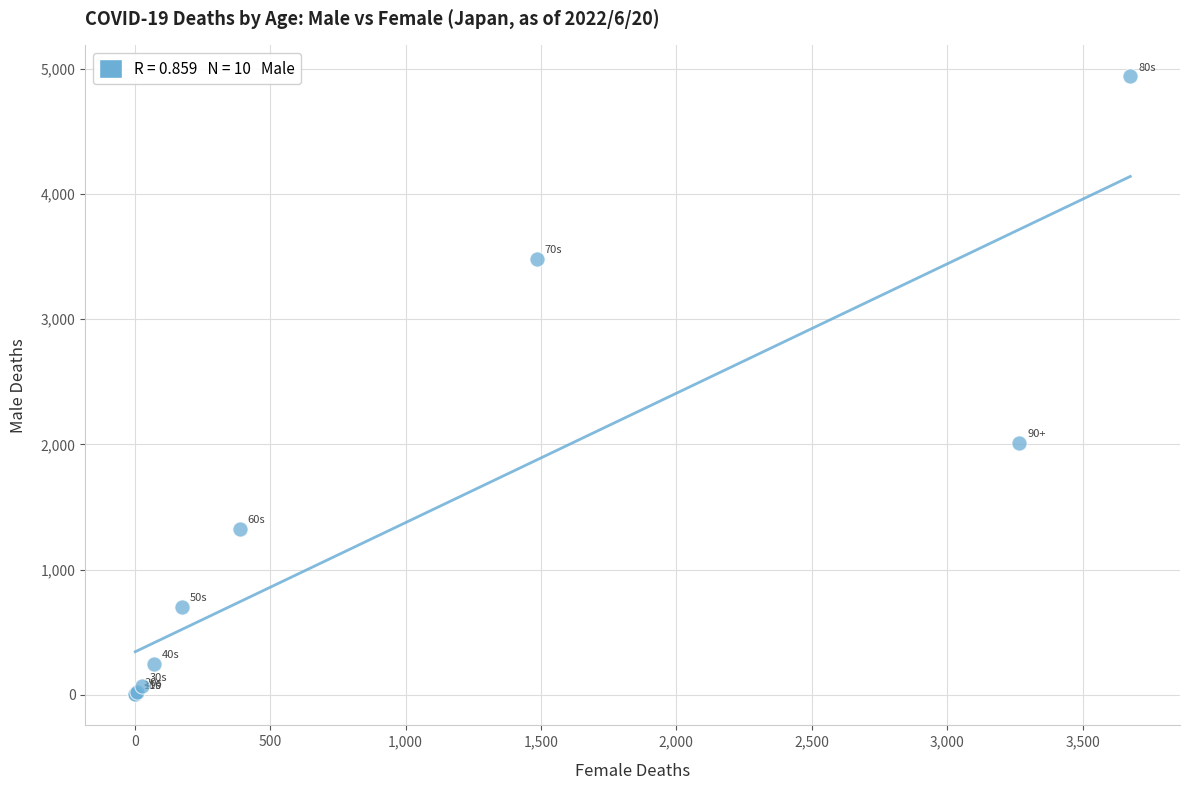

What Y value in the scatter plot is closest to 2472?

2014